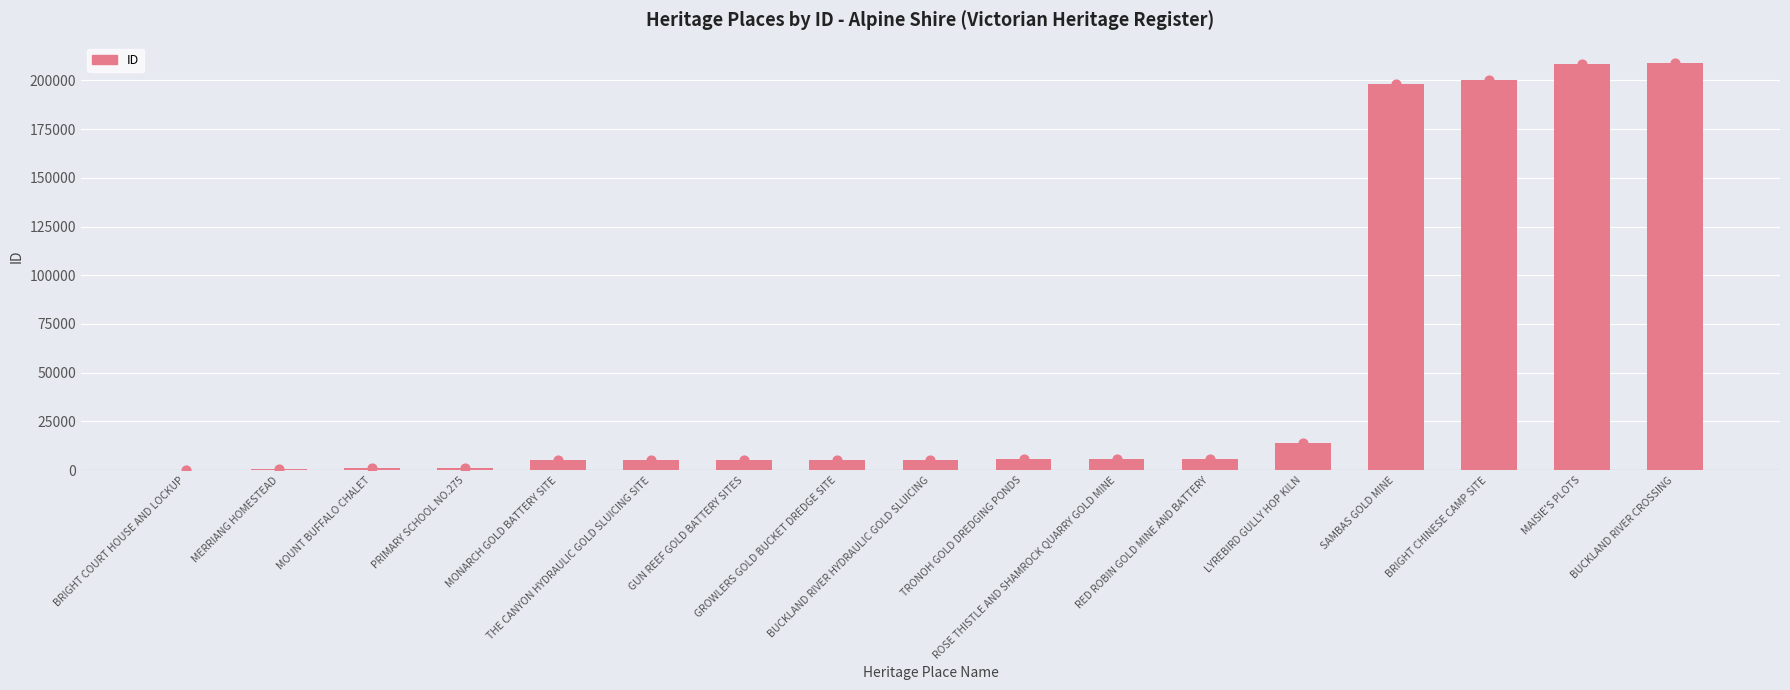

What is the change in value from MERRIANG HOMESTEAD to RED ROBIN GOLD MINE AND BATTERY?

+5133